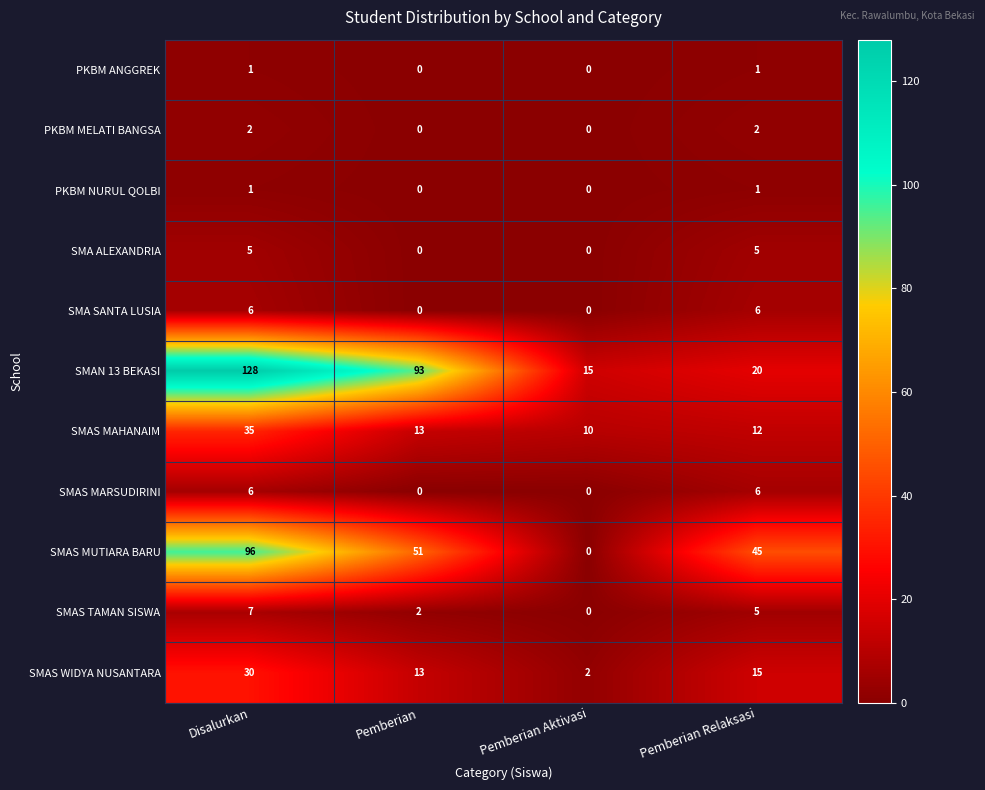

How many positive values does the SMA SANTA LUSIA series have?

2